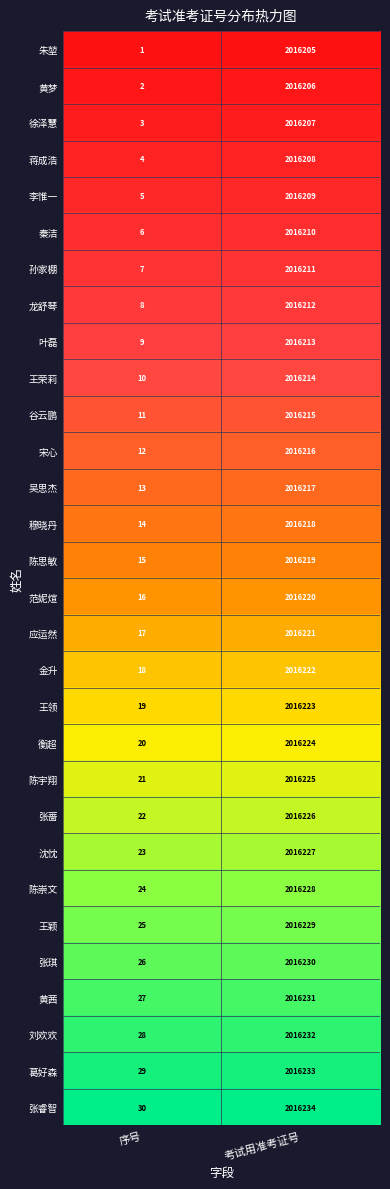

Count the number of categories in the chart.

2